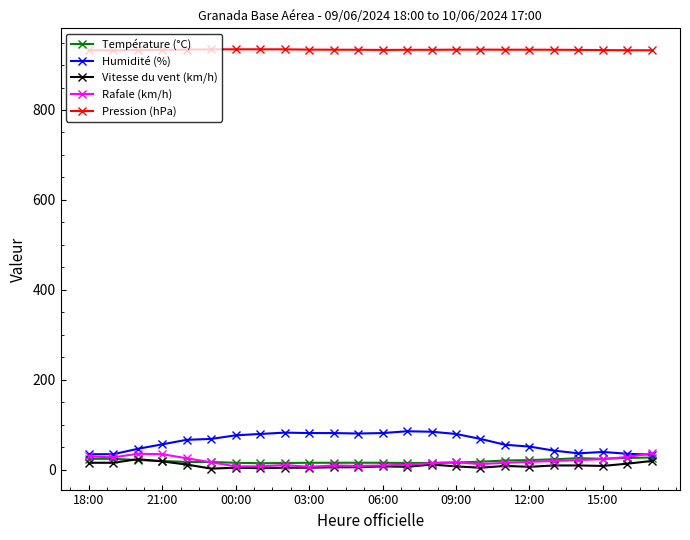

What is the average value of the Rafale (km/h) series?

19.1